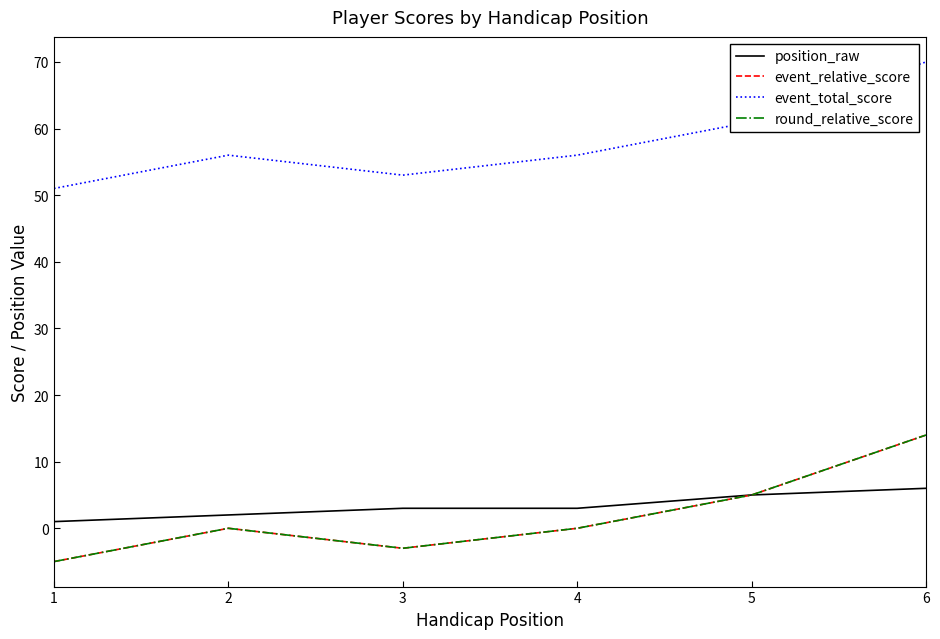

How many interior local peaks does the event_relative_score series have?

1